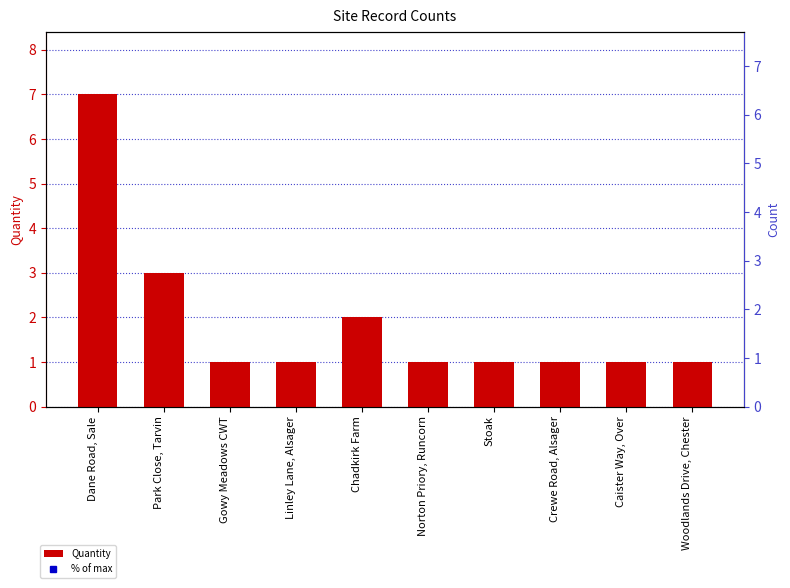

What is the difference between the highest and lowest values at Dane Road, Sale?

93.0